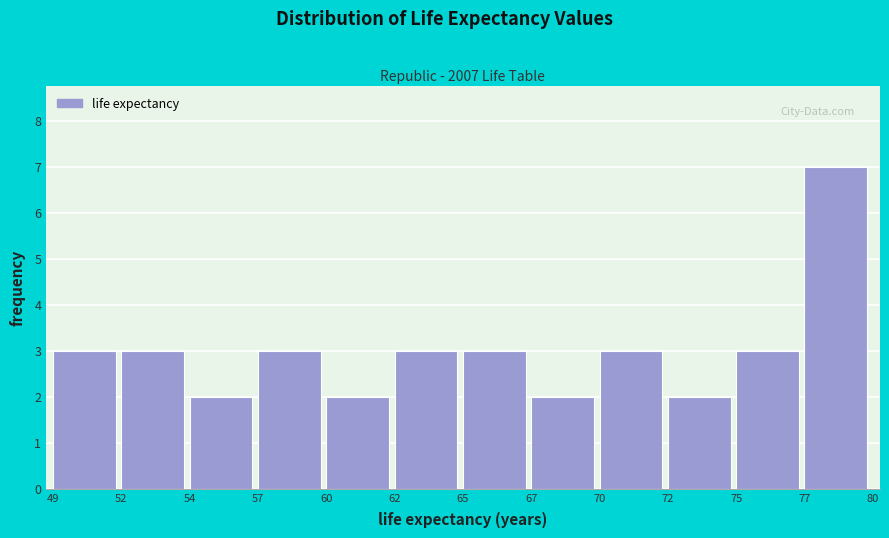

Reading left to right, transcribe all the data shown in this chart.

3	3	2	3	2	3	3	2	3	2	3	7